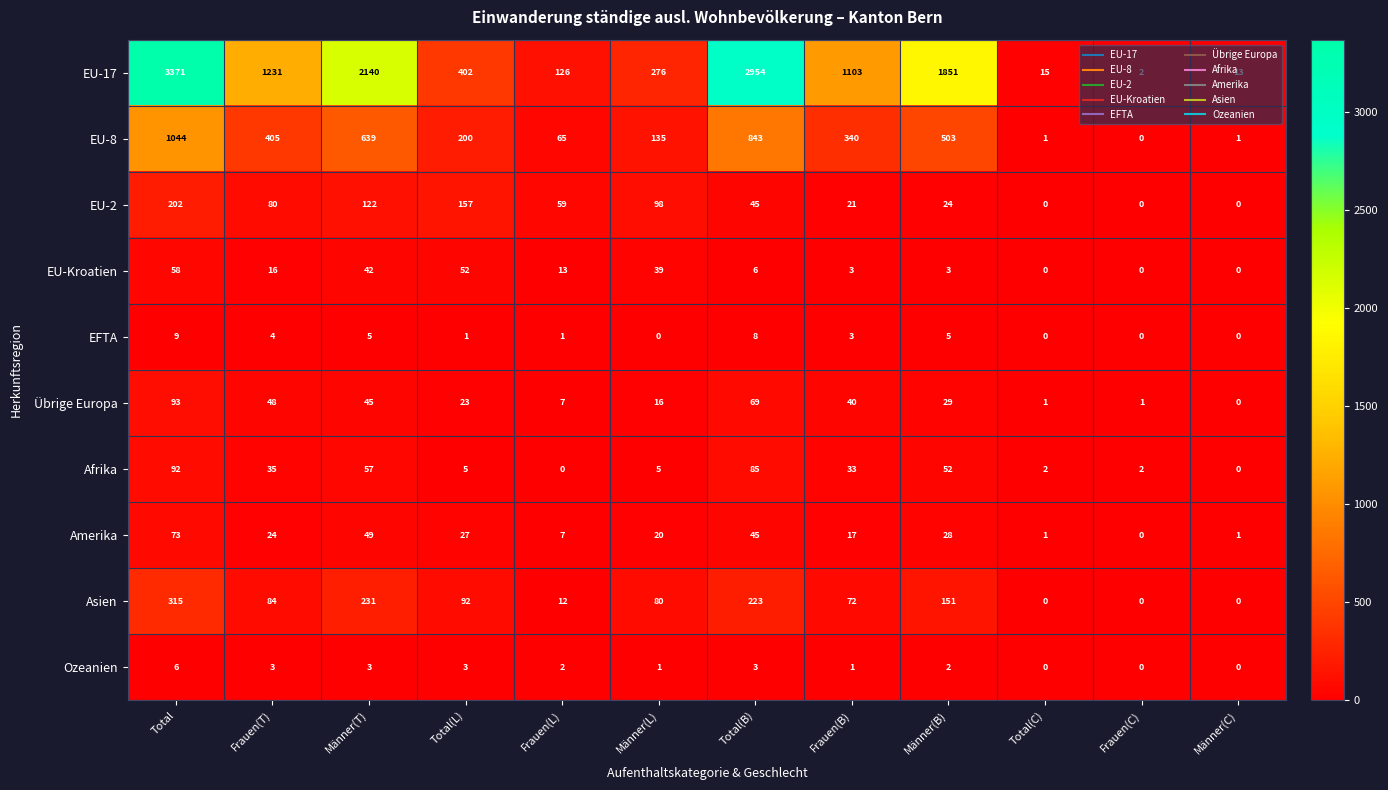

Which series changed the most between Total and Frauen(C)?

EU-17